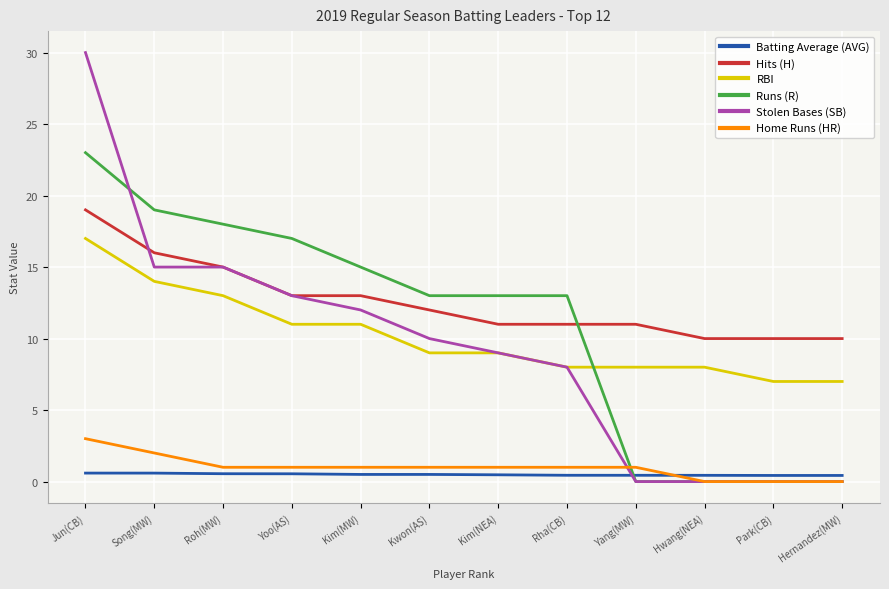

What are all the series names shown in the legend?

Batting Average (AVG), Hits (H), RBI, Runs (R), Stolen Bases (SB), Home Runs (HR)